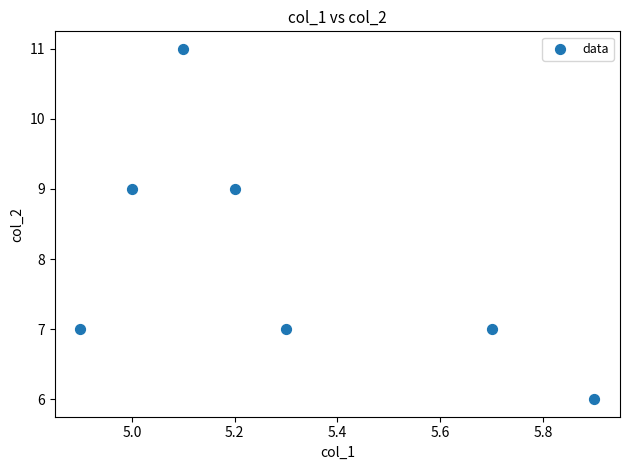

What is the range of Y values (max minus min)?

5